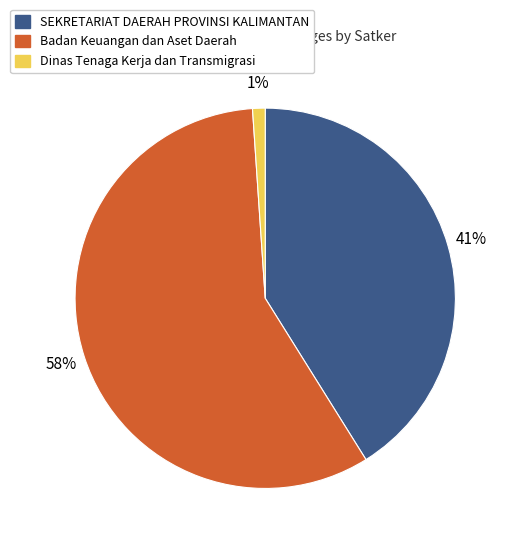

How many segments does this pie chart have?

3